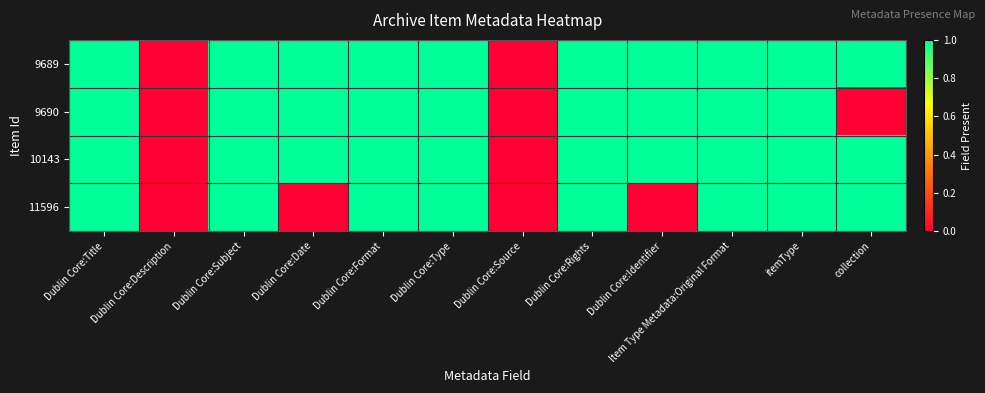

Which series has the largest total across all categories?

9689